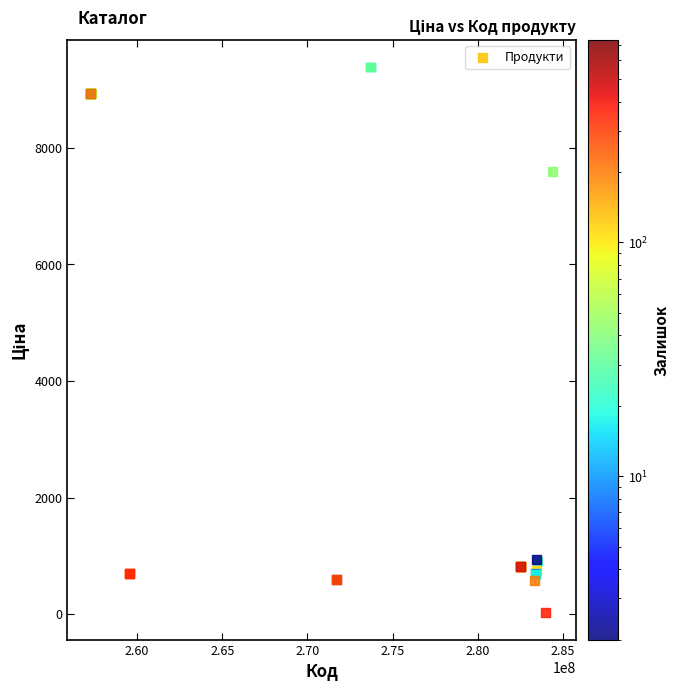

What Y value in the scatter plot is closest to 4708?

7596.5